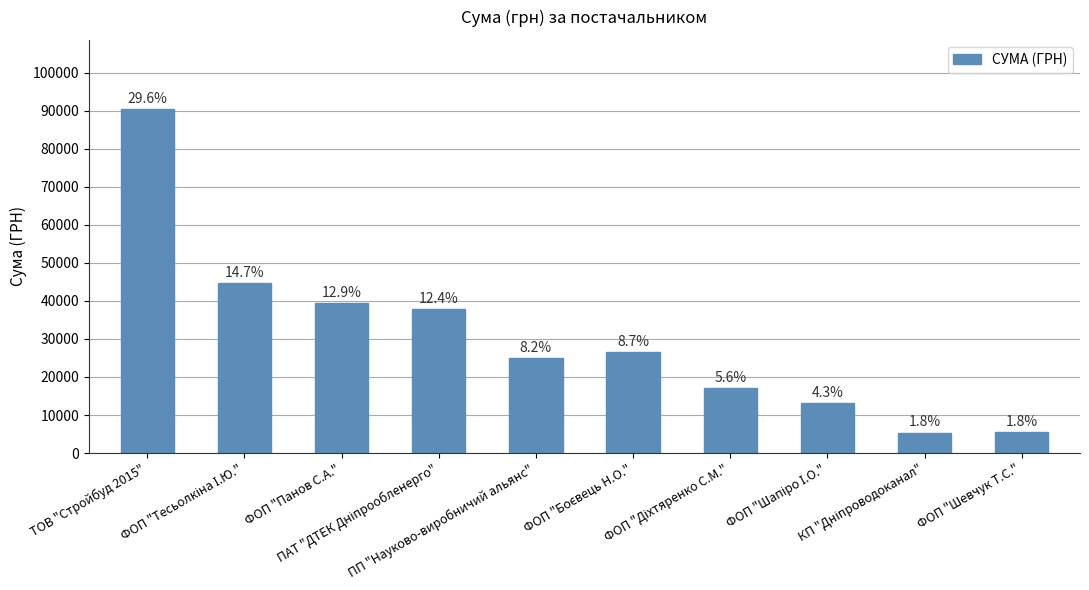

Are the bars horizontal?

No